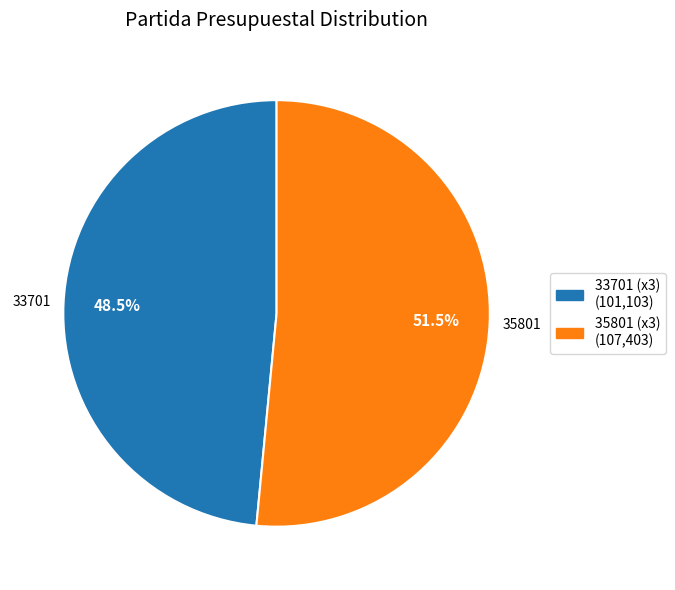

What is the smallest slice in the pie chart?

33701 (x3) (101,103)